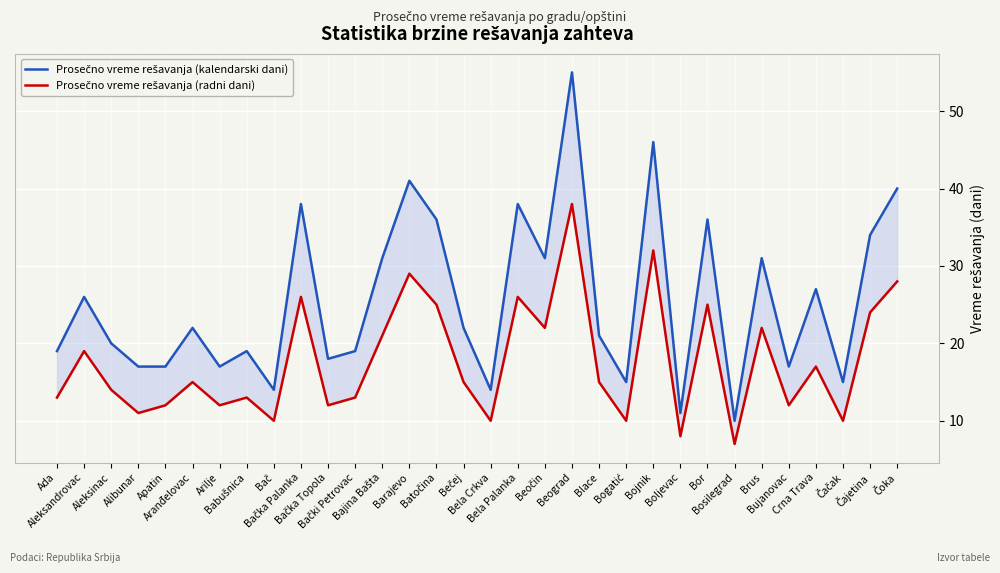

How many data points in Prosečno vreme rešavanja (kalendarski dani) are less than 22?

16